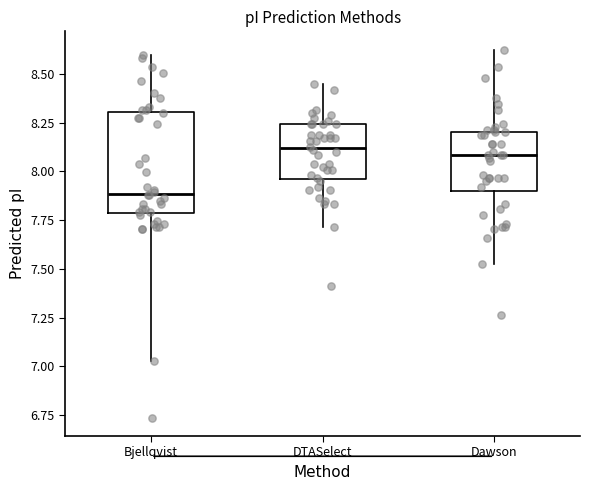

Which box has the lowest median line?

Bjellqvist